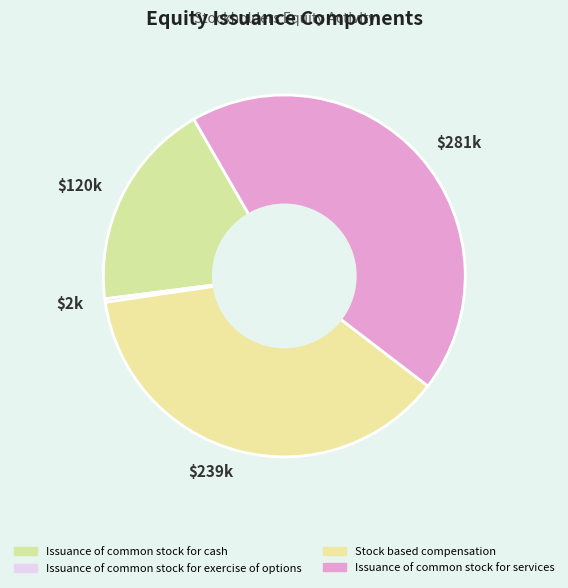

Is it true that $239k is 51% of the pie?

False